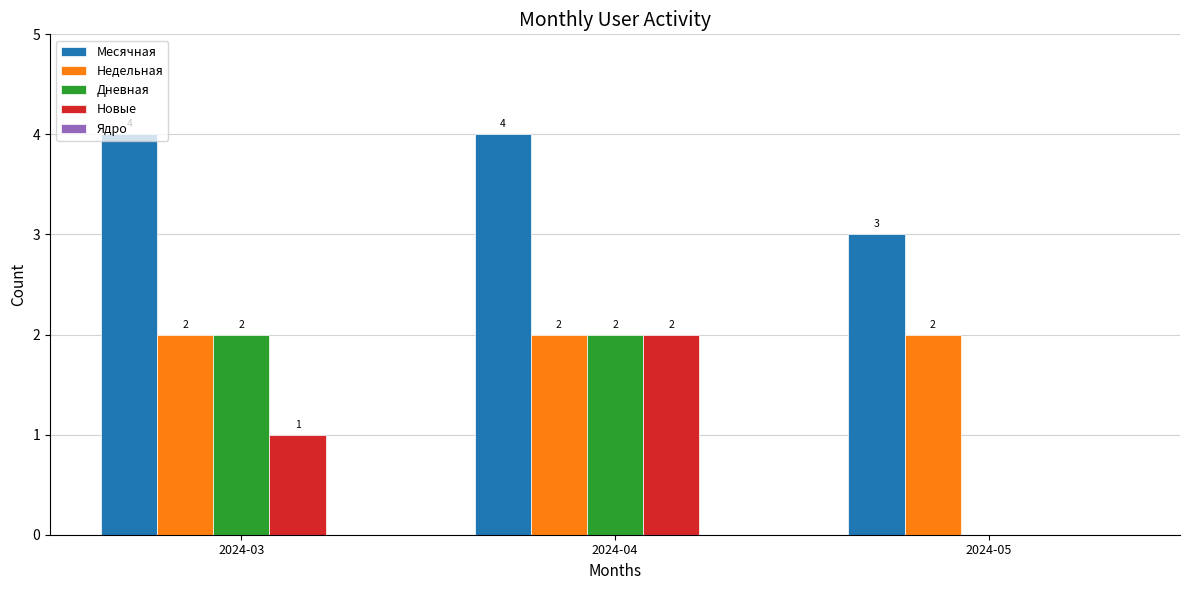

At which category is the sum across all series the highest?

2024-04